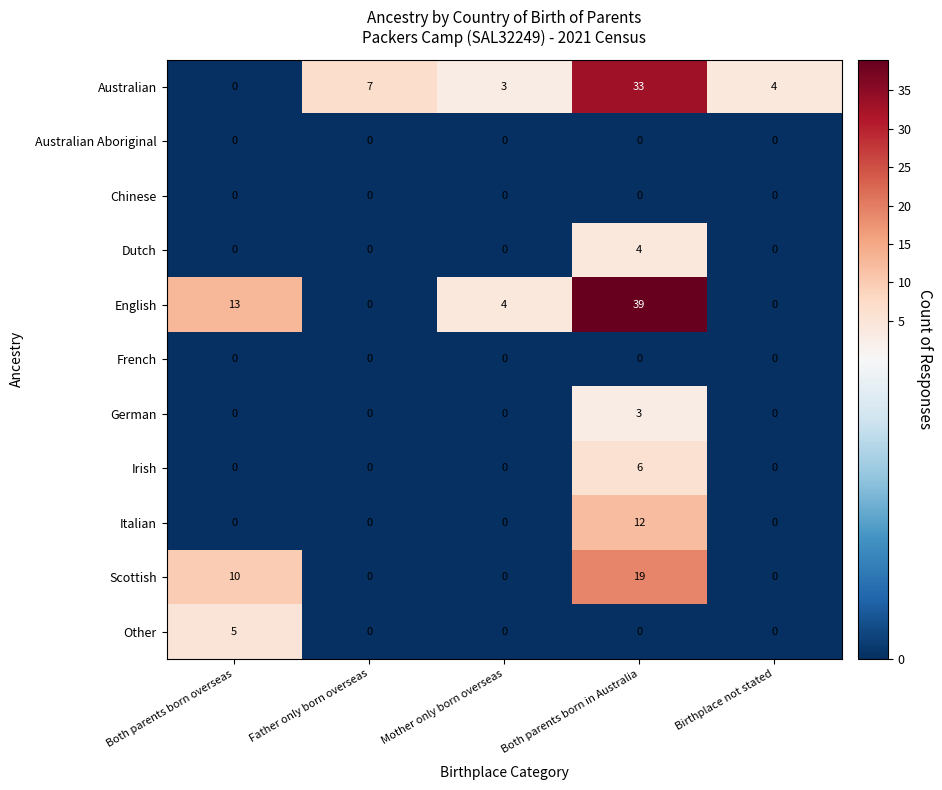

What is the spread (max minus min) of values at Birthplace not stated?

4